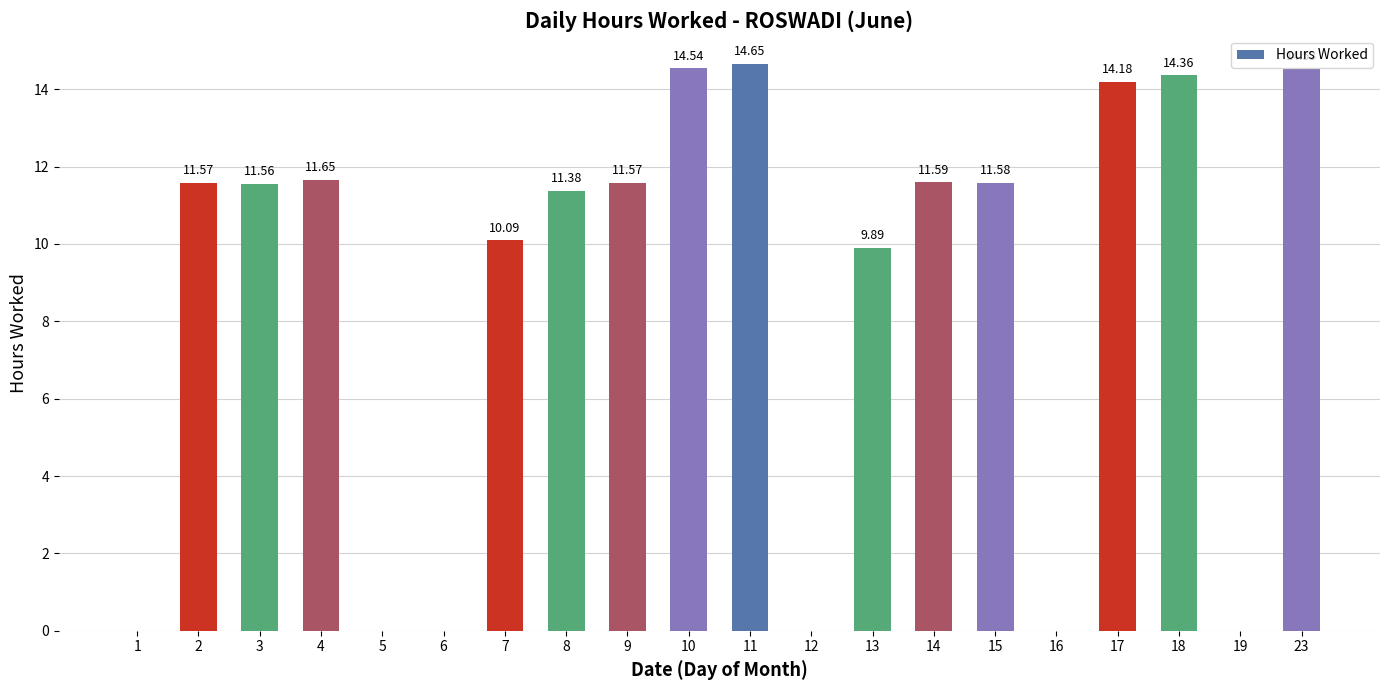

What is the sum of the values at 5 and 23?

14.5